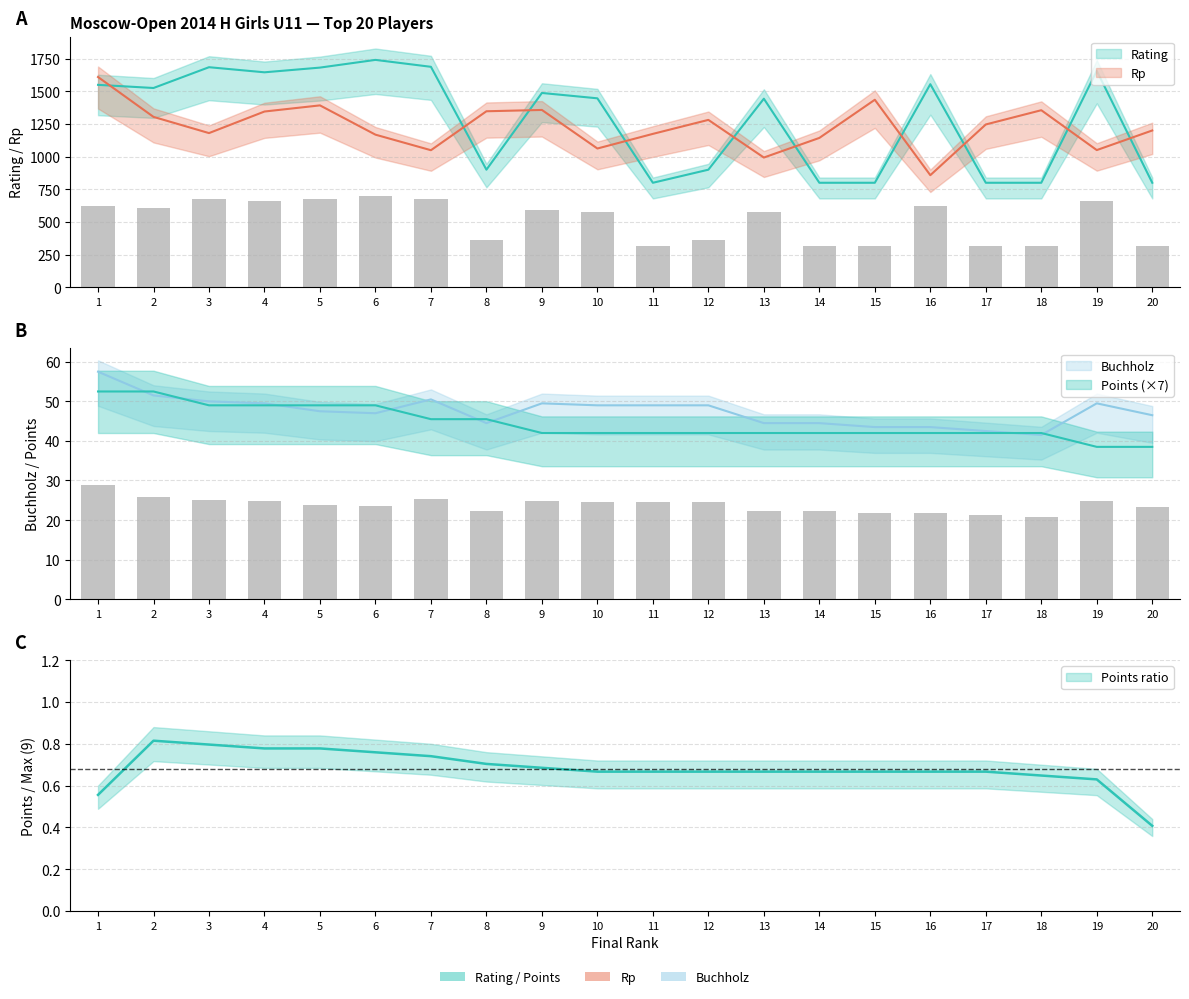

Rank the series at 5 from highest to lowest value.

Rating, Rp, Points, Buchholz